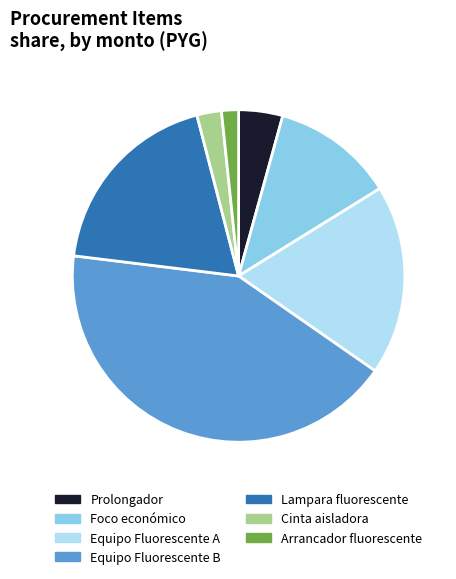

Do Equipo Fluorescente B and Foco económico together represent more than half of the pie?

Yes